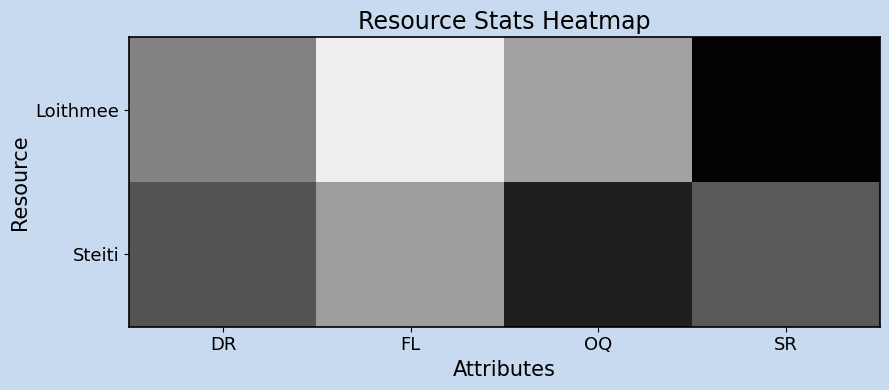

Which series has the largest range (max minus min)?

Loithmee